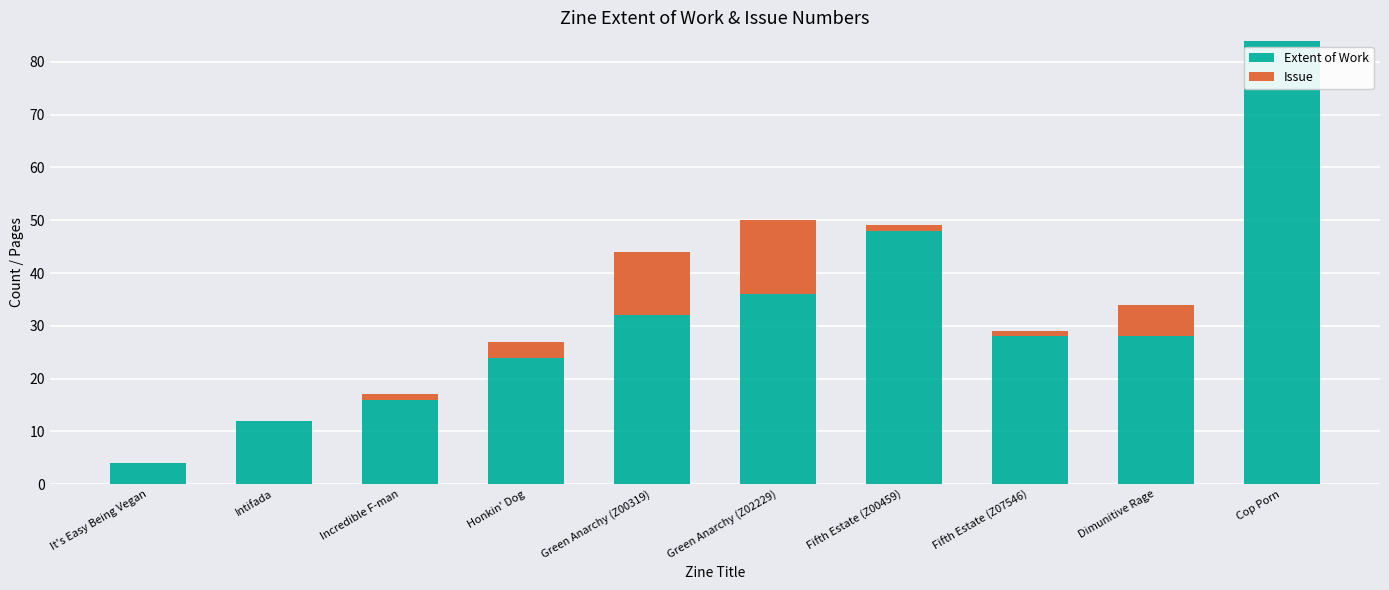

Where is Extent of Work nearest to the value 44?

Fifth Estate (Z00459)